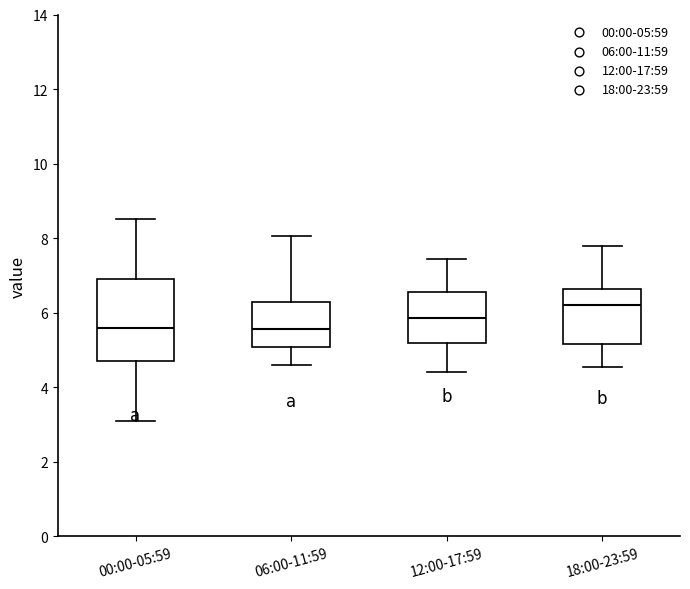

Which box is the tallest, from its lower edge to its upper edge?

00:00-05:59